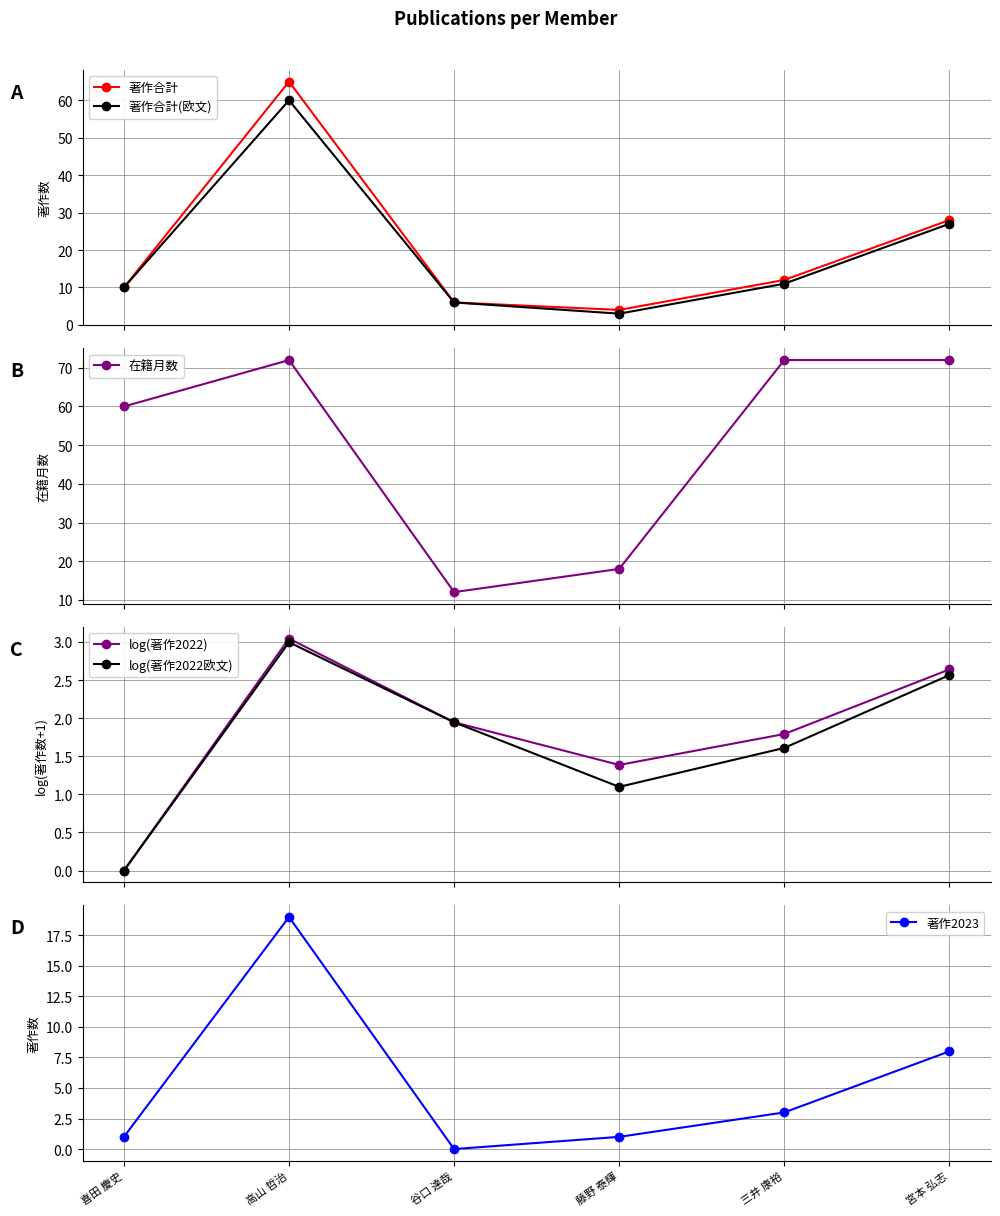

Between 高山 哲治 and 宮本 弘志, which series saw the biggest shift?

著作合計